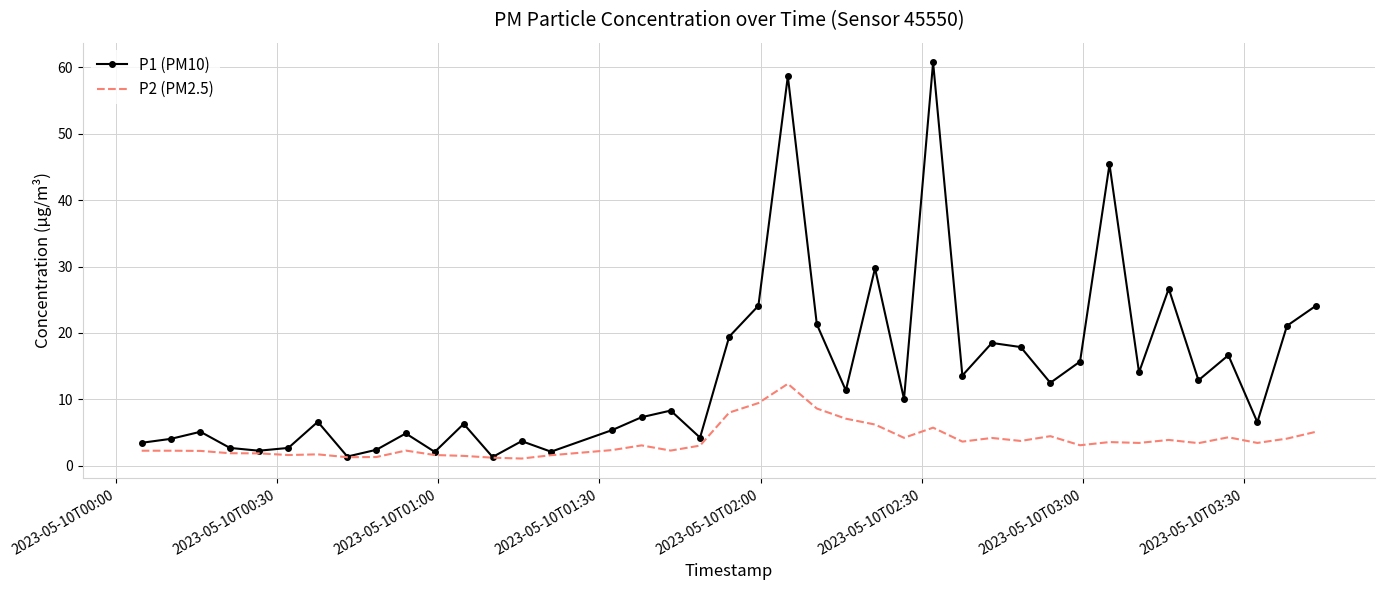

In P2 (PM2.5), how many points are lower than both neighbors (excluding endpoints)?

11